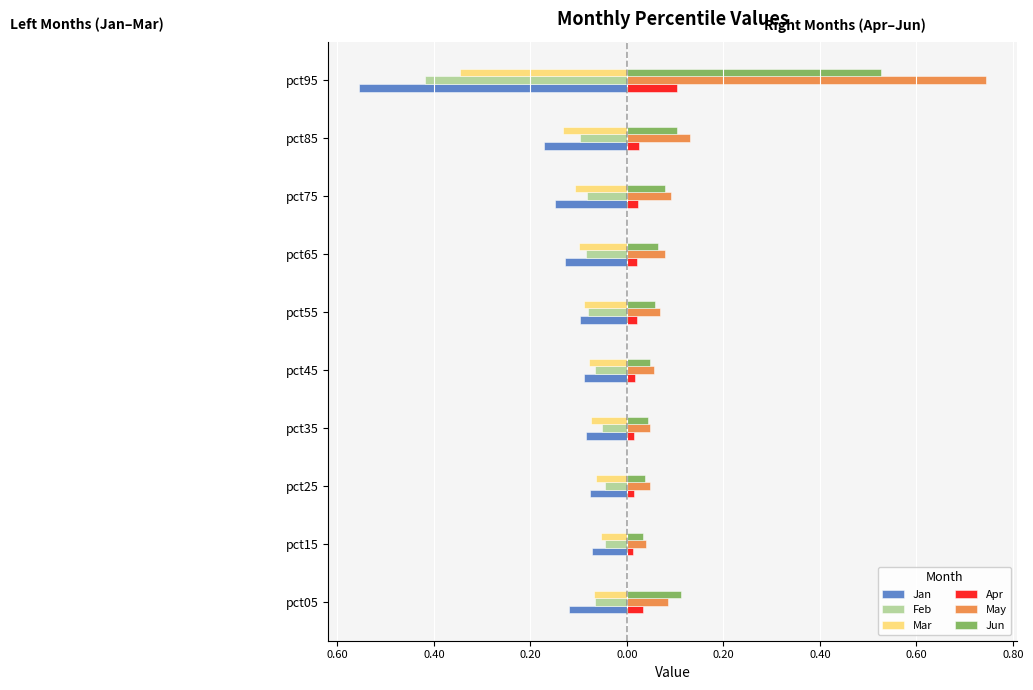

What is the difference between the maximum and second lowest values in the Apr series?

0.1